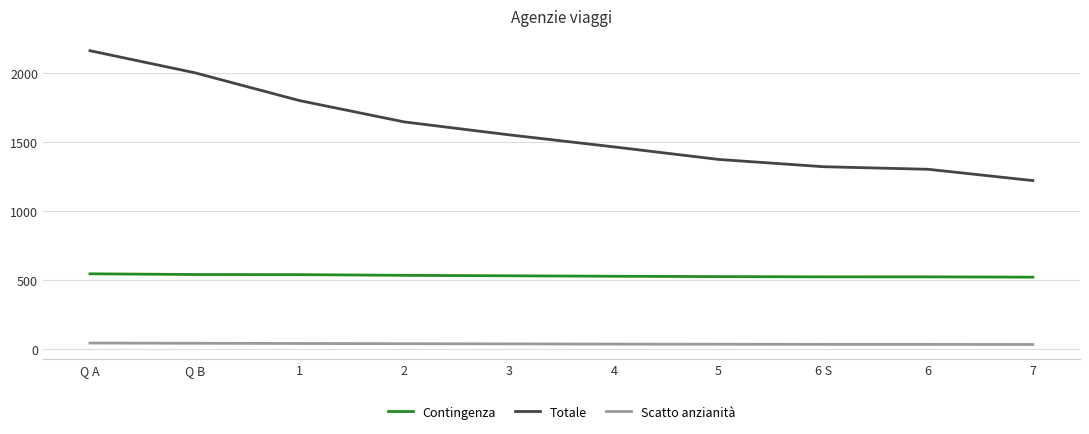

Which series has the largest range (max minus min)?

Totale